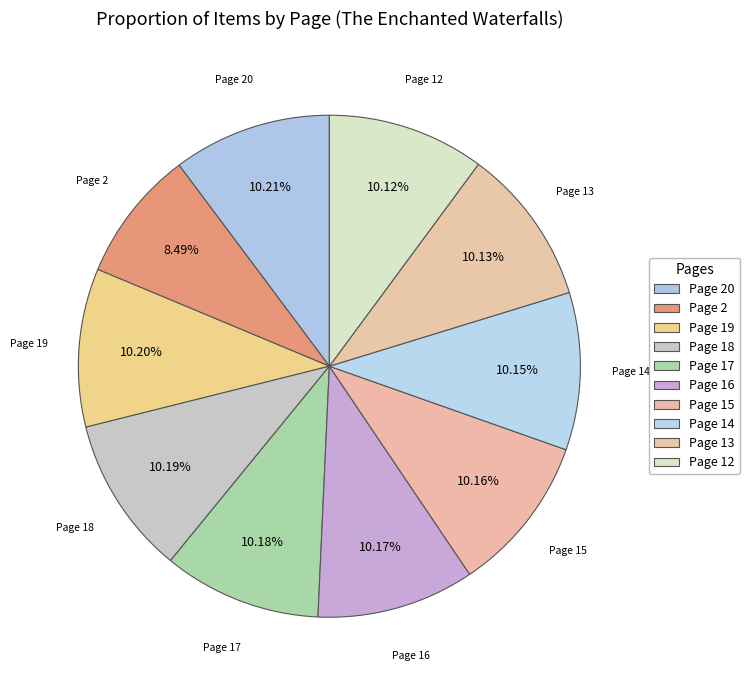

Count the number of slices in the pie.

10